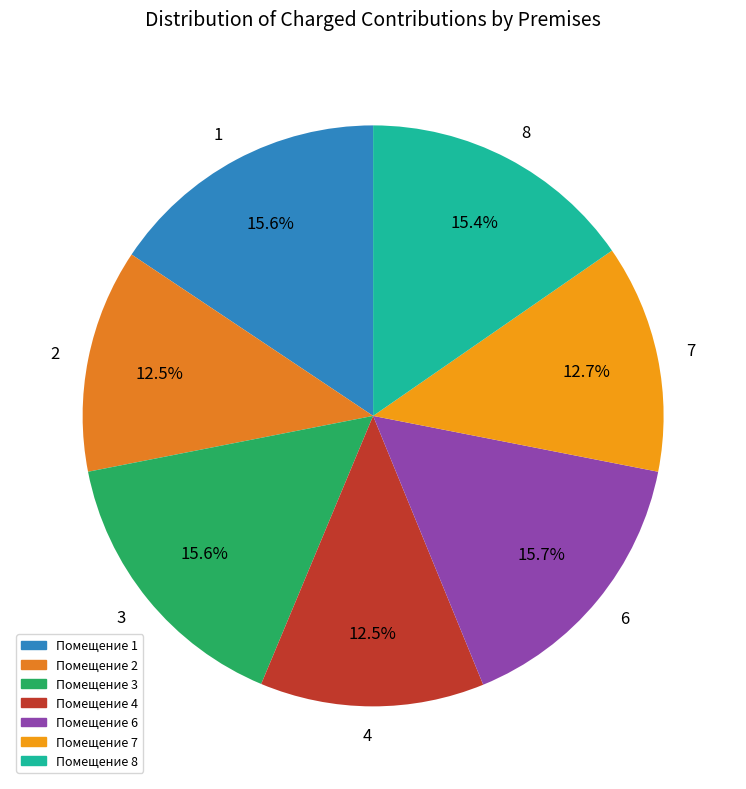

What is the ratio of the value at 2 to the value at 8?

0.8